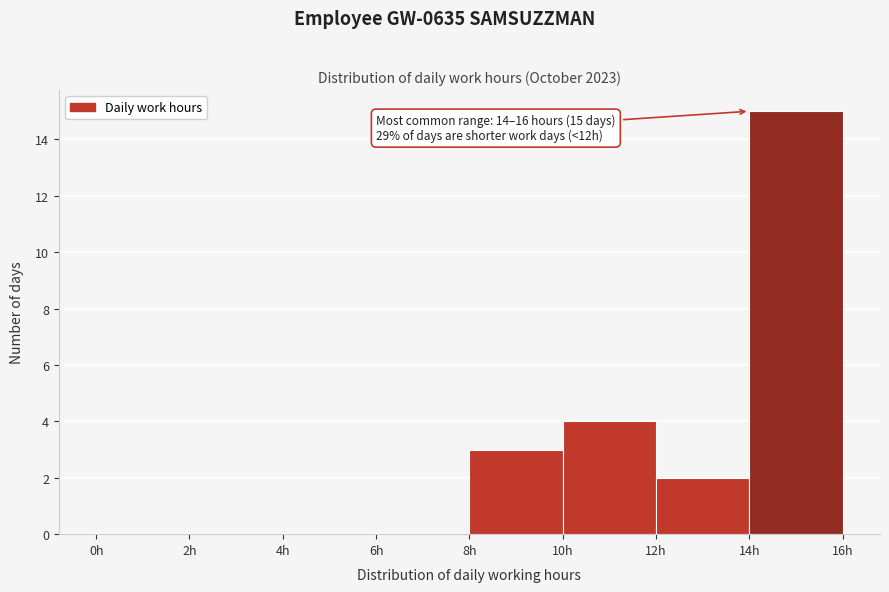

Over which range of the x-axis is the bar tallest?

14 to 16